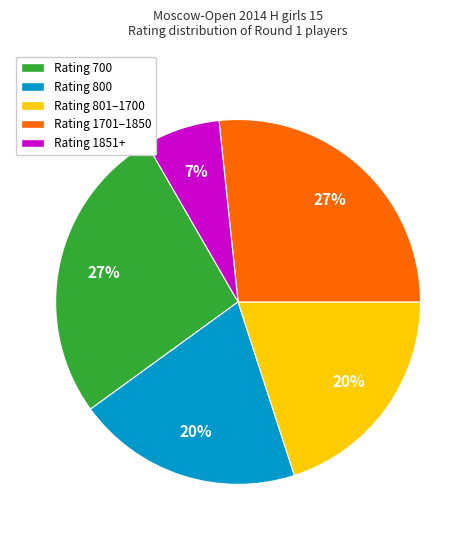

Do Rating 800 and Rating 801–1700 together represent more than half of the pie?

No